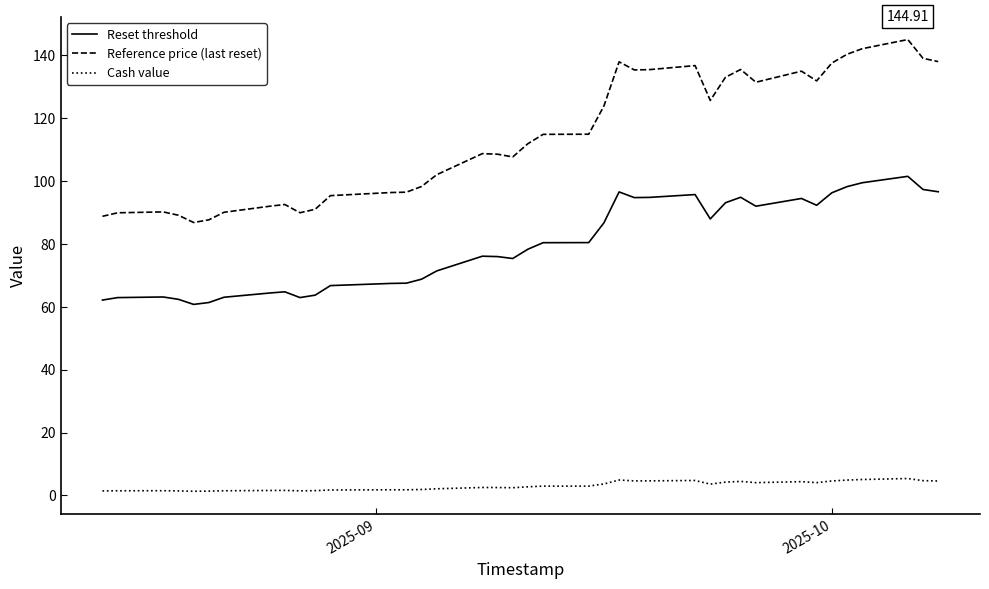

What is the lowest value of the Reset threshold series?

60.7